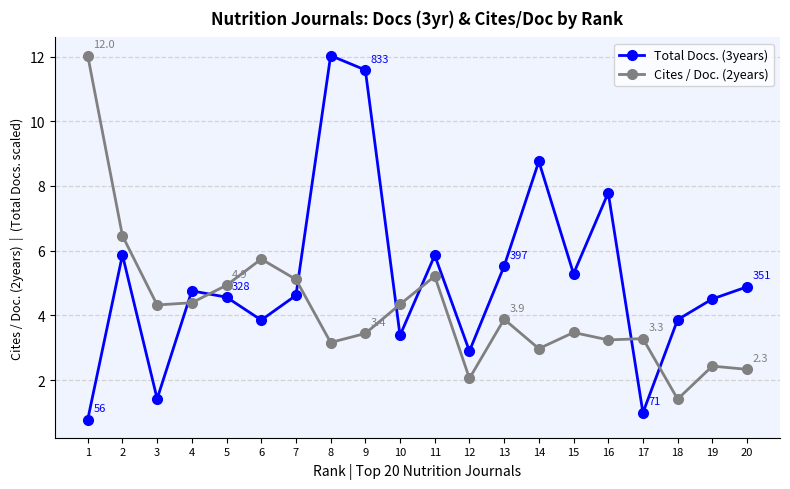

List the series in order of their overall mean, highest first.

Total Docs. (3years), Cites / Doc. (2years)